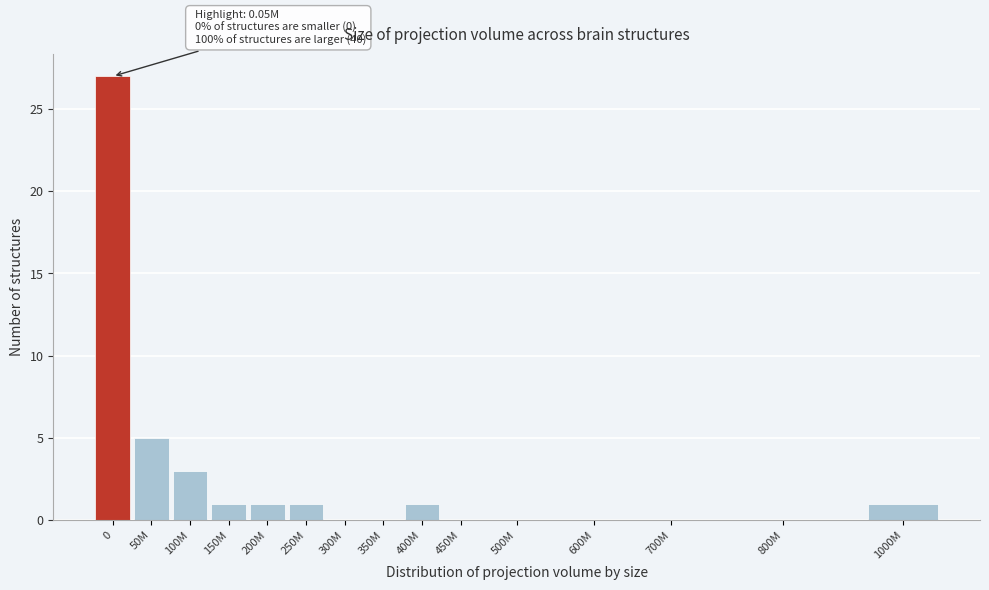

Reading left to right, what are all the values shown in this chart?

0=27	50M=5	100M=3	150M=1	200M=1	250M=1	300M=0	350M=0	400M=1	450M=0	500M=0	600M=0	700M=0	800M=0	1000M=1